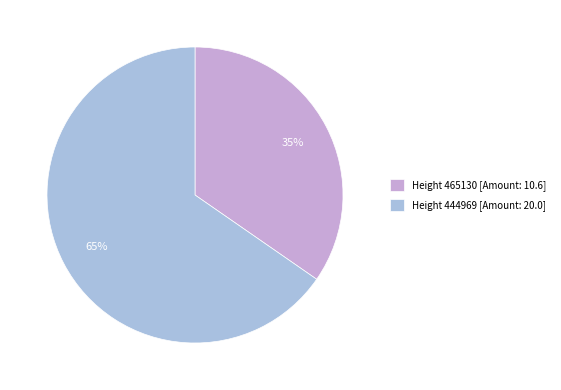

The Height 444969 [Amount: 20.0] slice represents 71% of the pie. True or false?

False